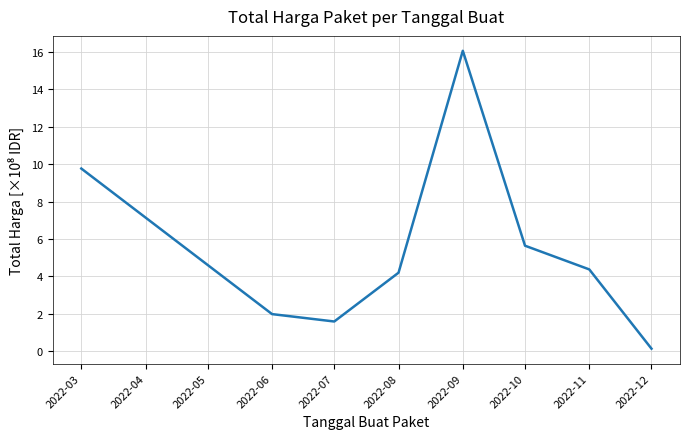

How many interior local peaks (higher than both neighbors) does the data have?

1